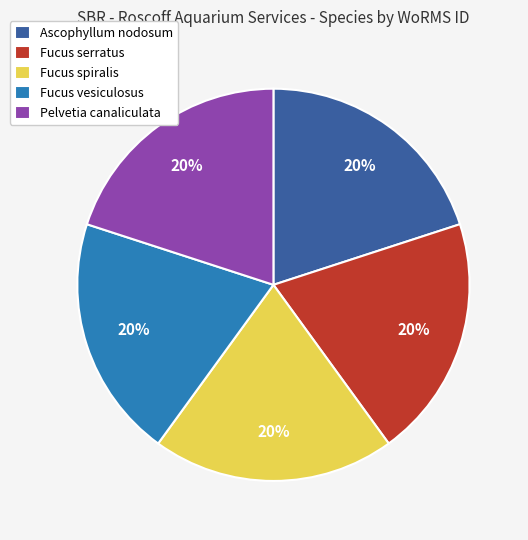

Do Fucus spiralis and Pelvetia canaliculata together represent more than half of the pie?

No